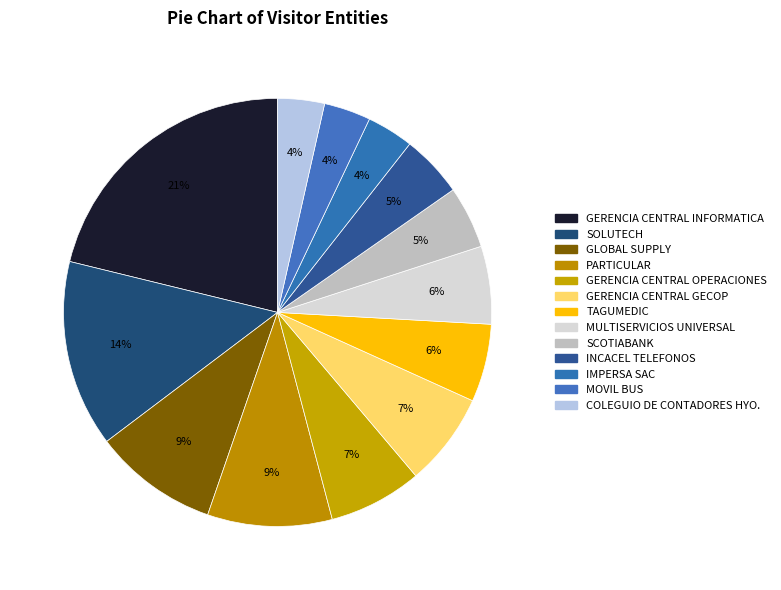

Does GERENCIA CENTRAL GECOP account for over 50% of the chart?

No